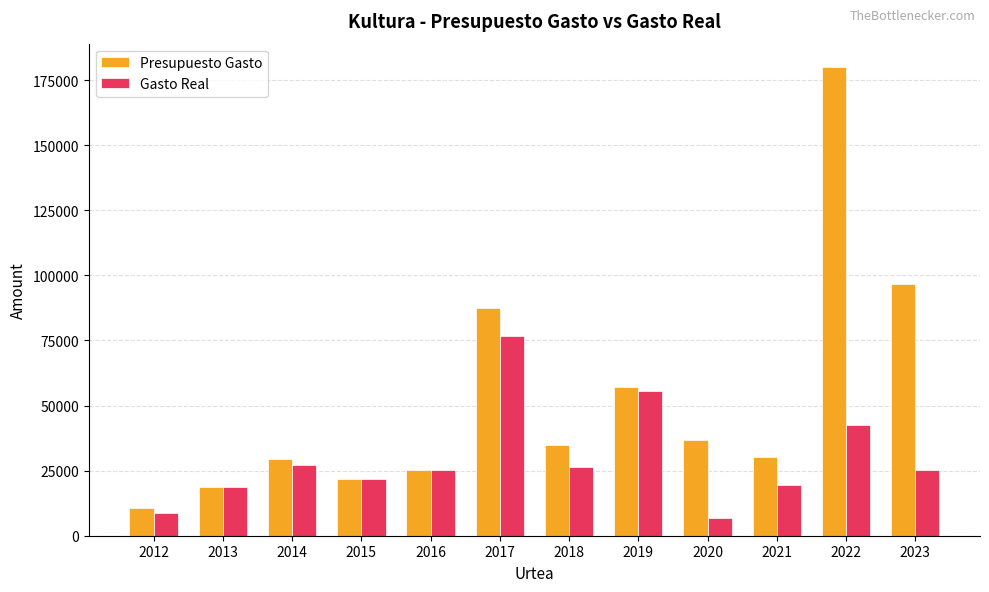

Rank the series by their average value, from lowest to highest.

Gasto Real, Presupuesto Gasto